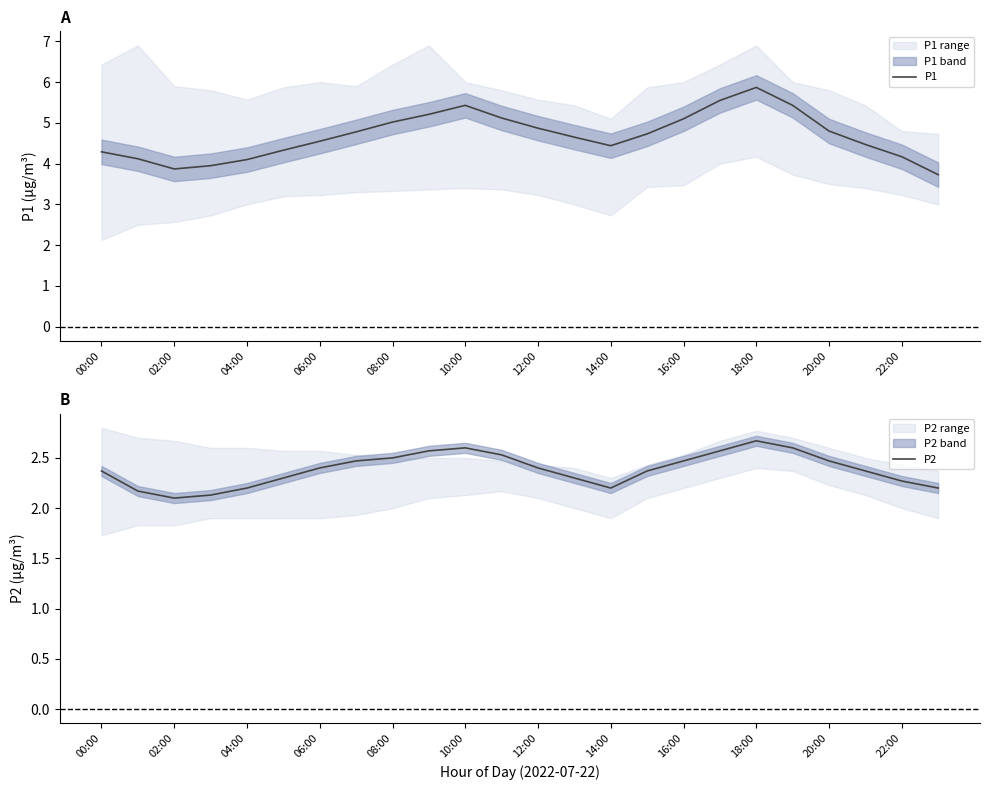

What are all the series names shown in the legend?

P1, P2